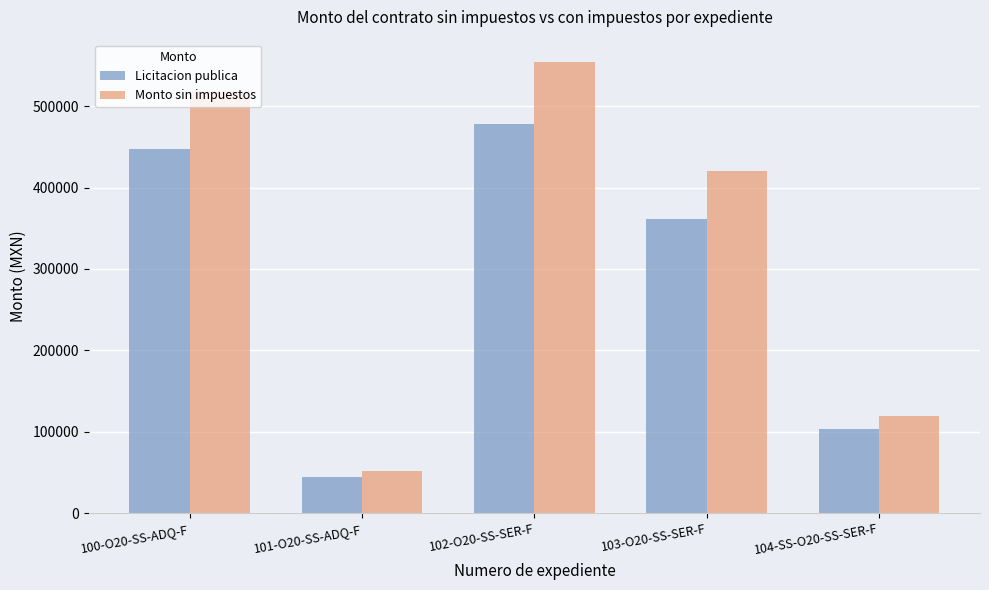

What is the average value of the Licitacion publica series?

286812.9